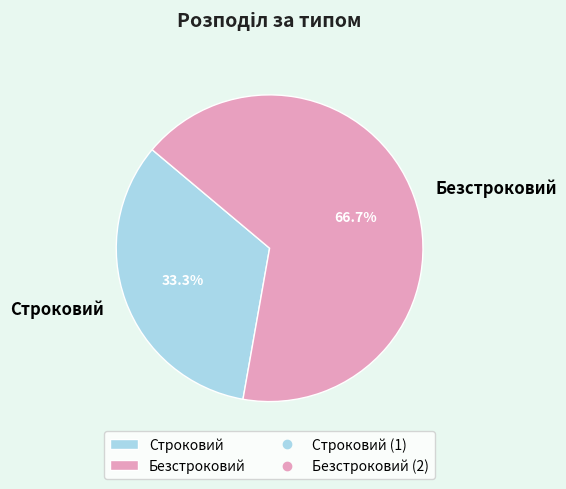

To the nearest percent, what percentage of the pie is Безстроковий?

67%